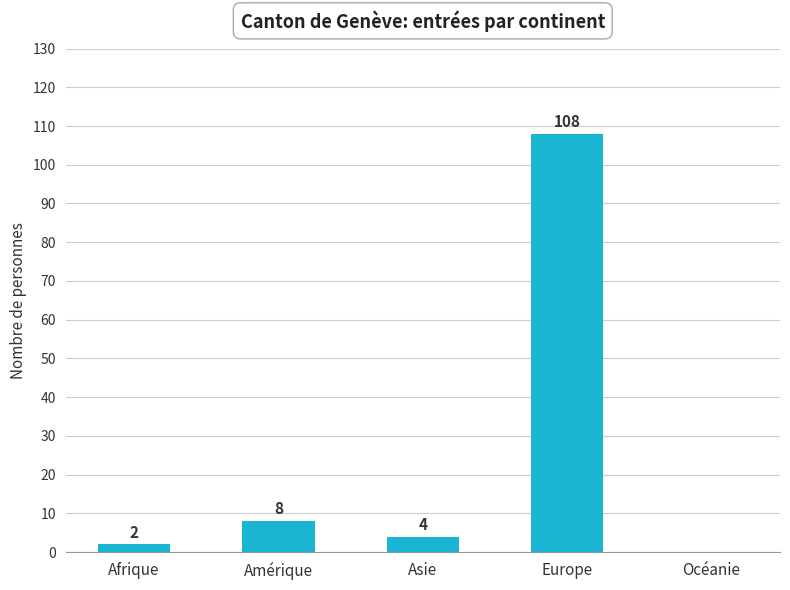

At which label does Total reach its minimum?

Océanie